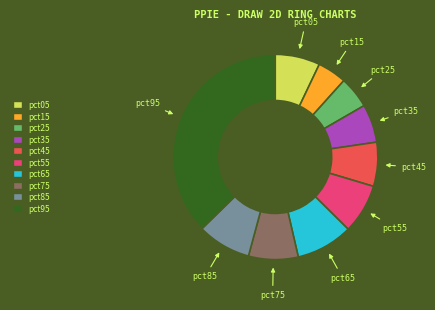

Is it true that pct85 is 19% of the pie?

False